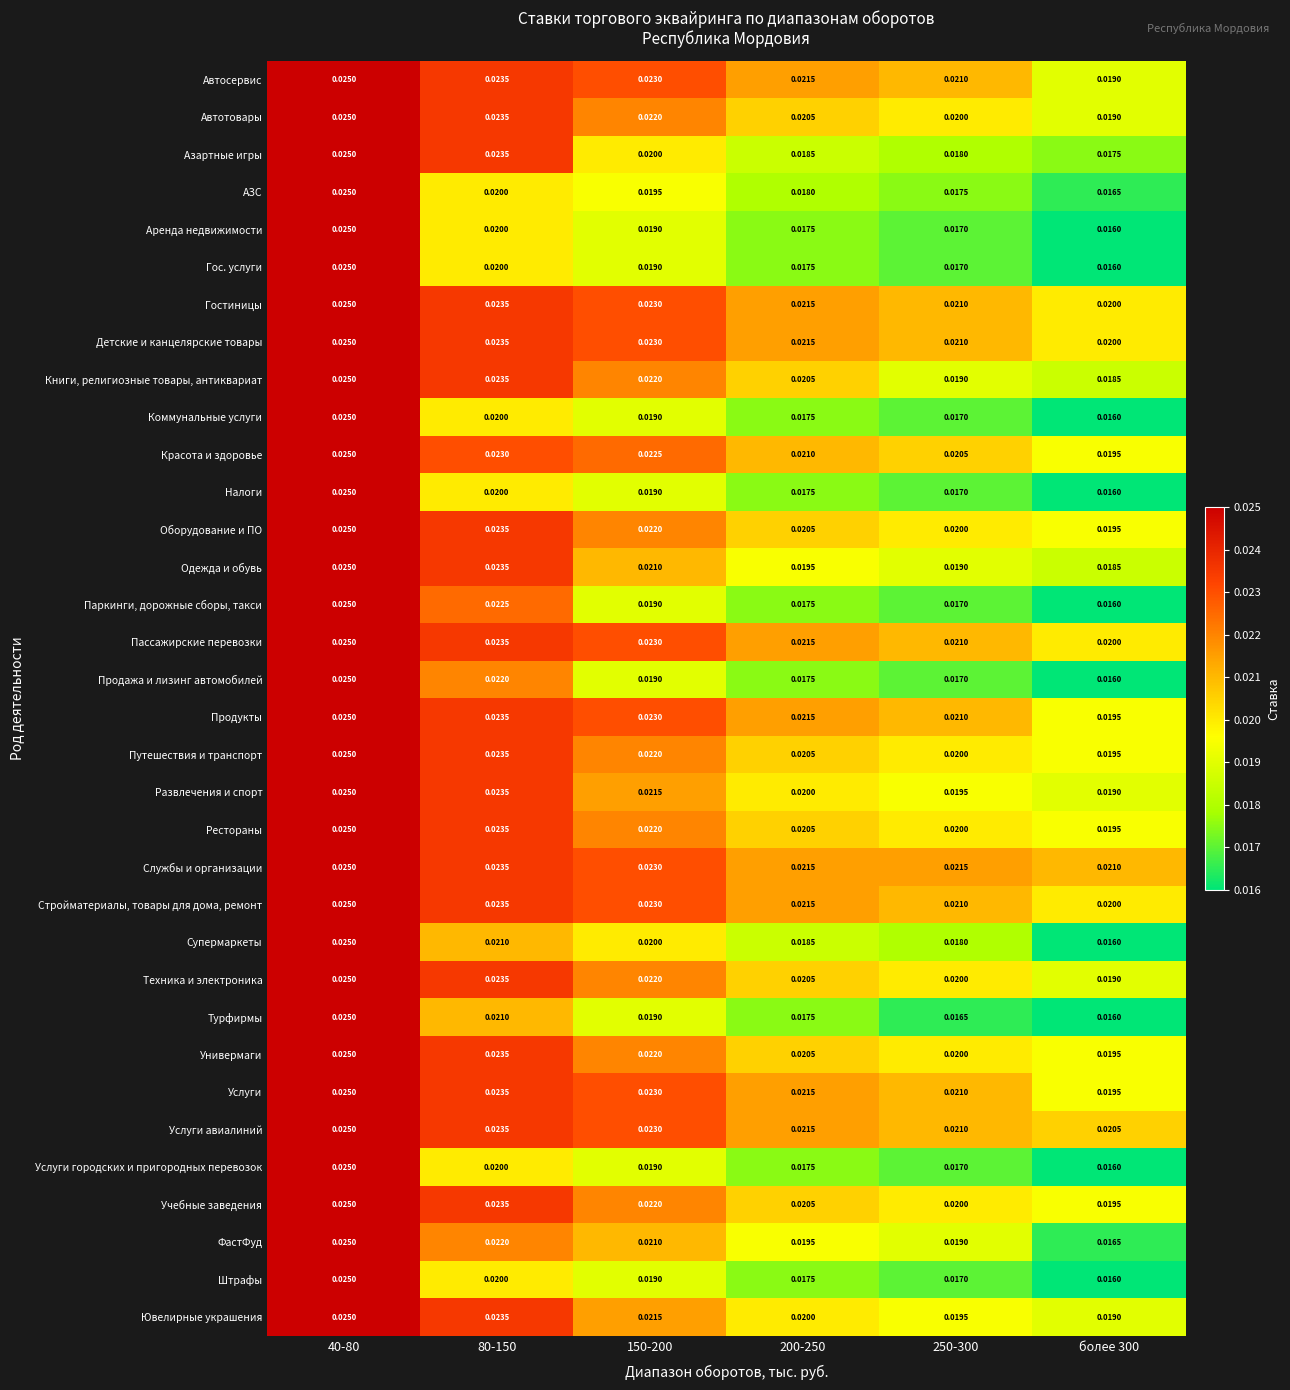

At which category is the sum across all series the highest?

40-80